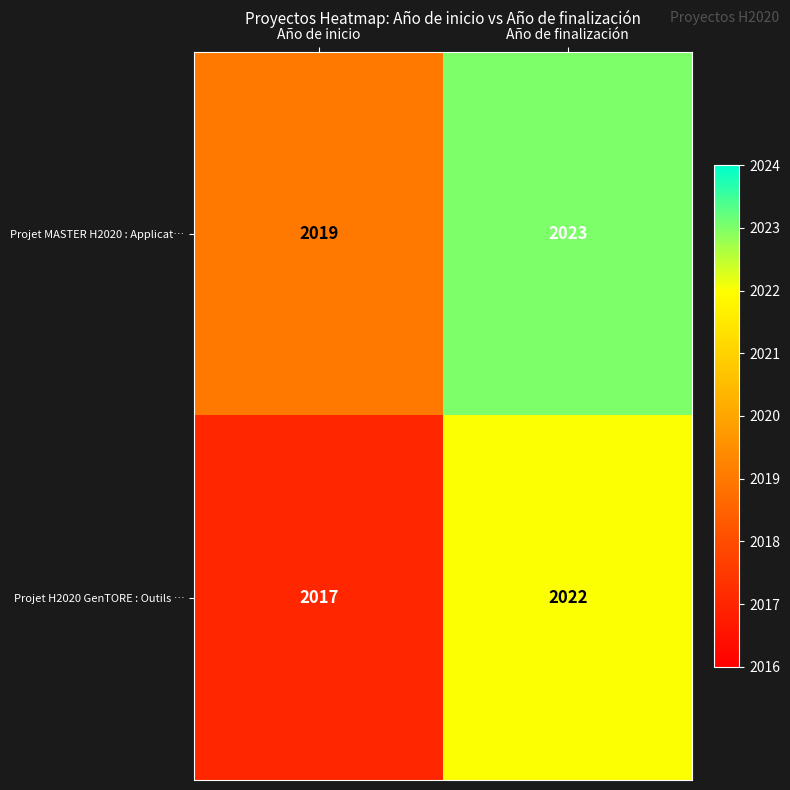

At which category is the sum across all series the highest?

Año de finalización